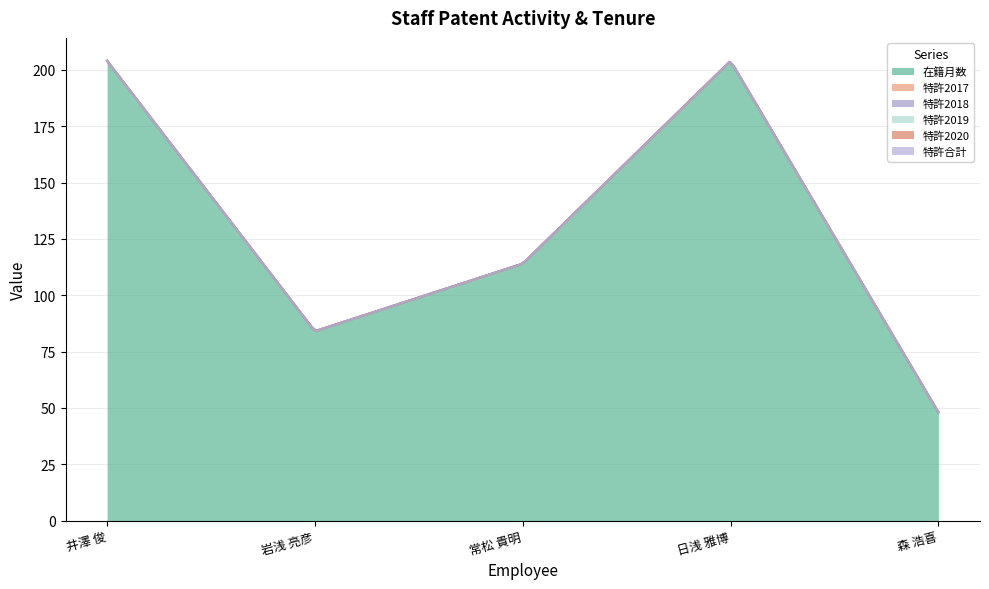

Reading left to right, extract all data points from this chart.

在籍月数: 井澤 俊=204	岩浅 亮彦=84	常松 貴明=114	日浅 雅博=204	森 浩喜=48
特許2017: 井澤 俊=0	岩浅 亮彦=0	常松 貴明=0	日浅 雅博=0	森 浩喜=0
特許2018: 井澤 俊=0	岩浅 亮彦=0	常松 貴明=0	日浅 雅博=0	森 浩喜=0
特許2019: 井澤 俊=0	岩浅 亮彦=0	常松 貴明=0	日浅 雅博=0	森 浩喜=0
特許2020: 井澤 俊=0	岩浅 亮彦=0	常松 貴明=0	日浅 雅博=0	森 浩喜=0
特許合計: 井澤 俊=0	岩浅 亮彦=0	常松 貴明=0	日浅 雅博=0	森 浩喜=0